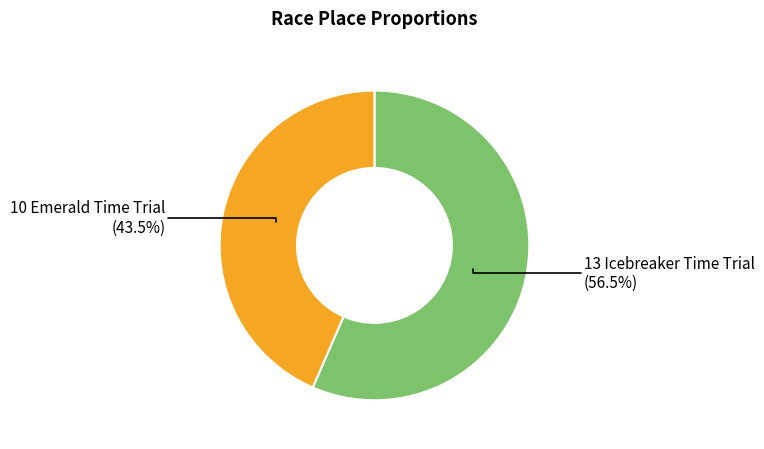

To the nearest percent, what is the difference between the largest and smallest slice percentages?

13%